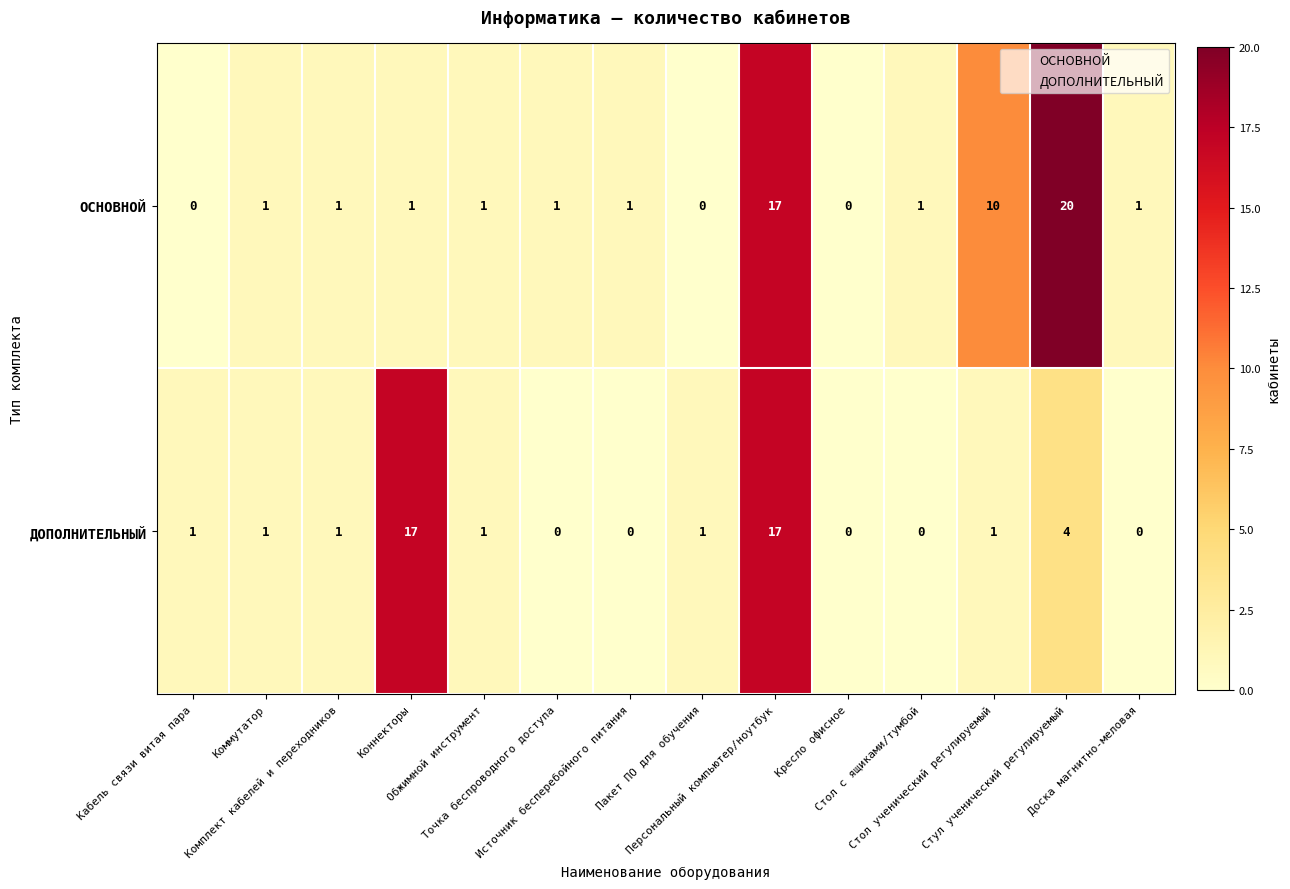

What is the maximum value shown in the chart?

20